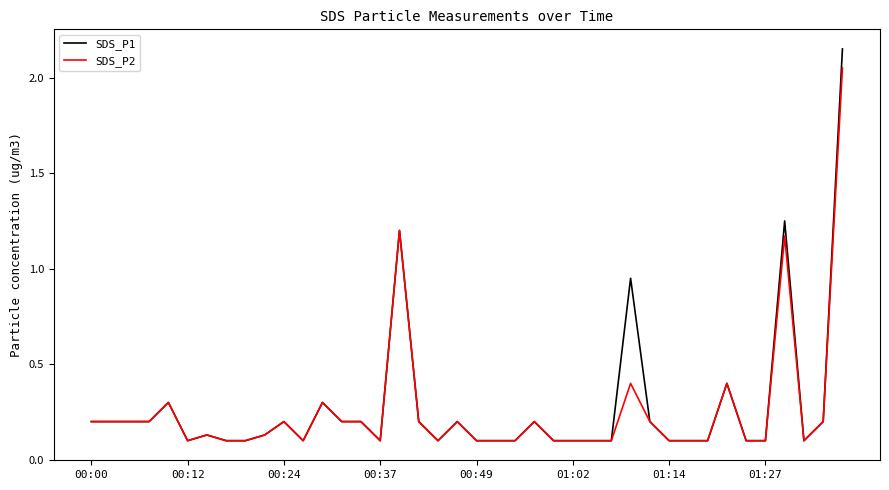

Which series has the largest range (max minus min)?

SDS_P1